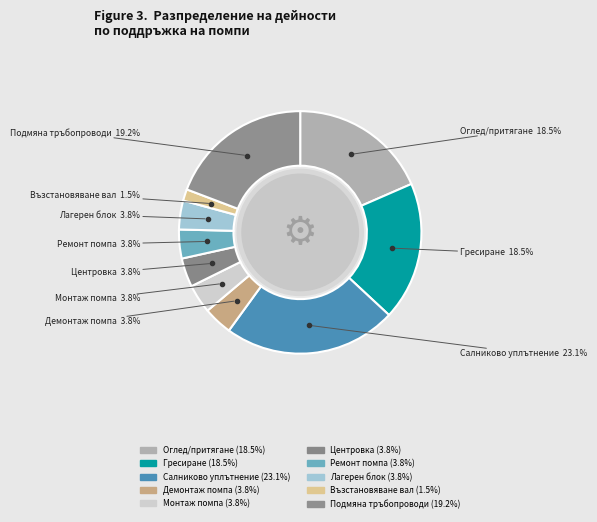

Does any single category account for the majority?

No